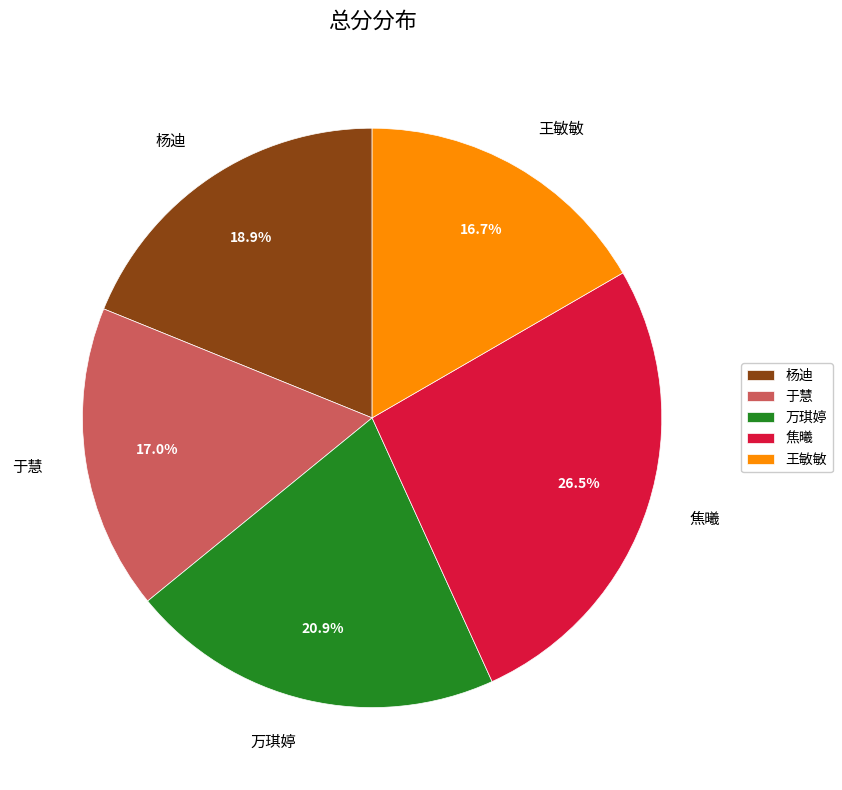

To the nearest percent, what is the average slice percentage?

20%